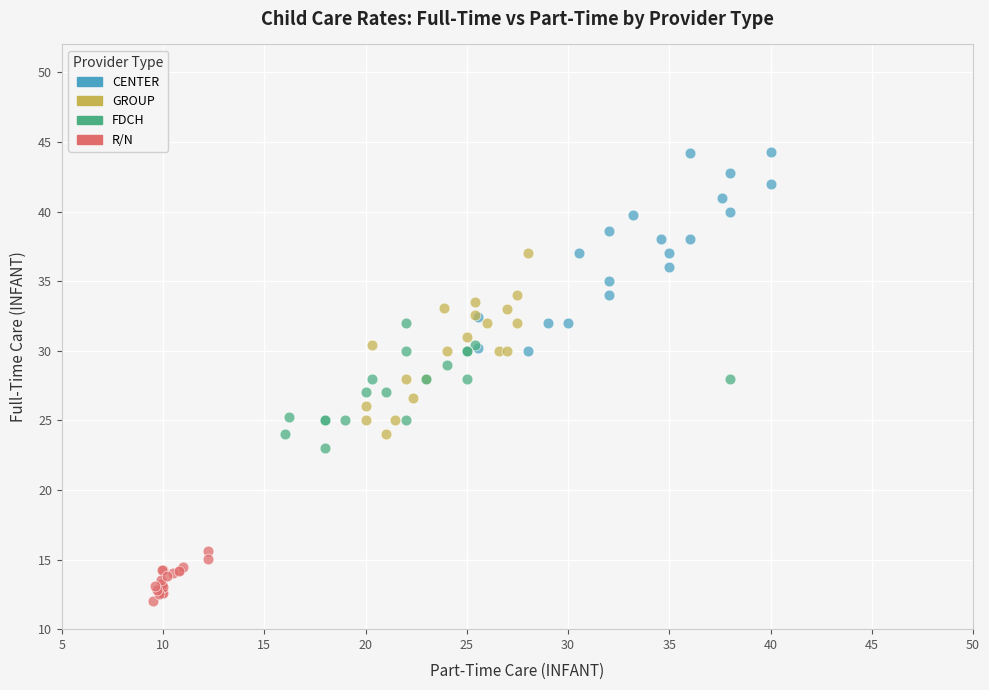

Which series reaches the maximum Y coordinate?

CENTER